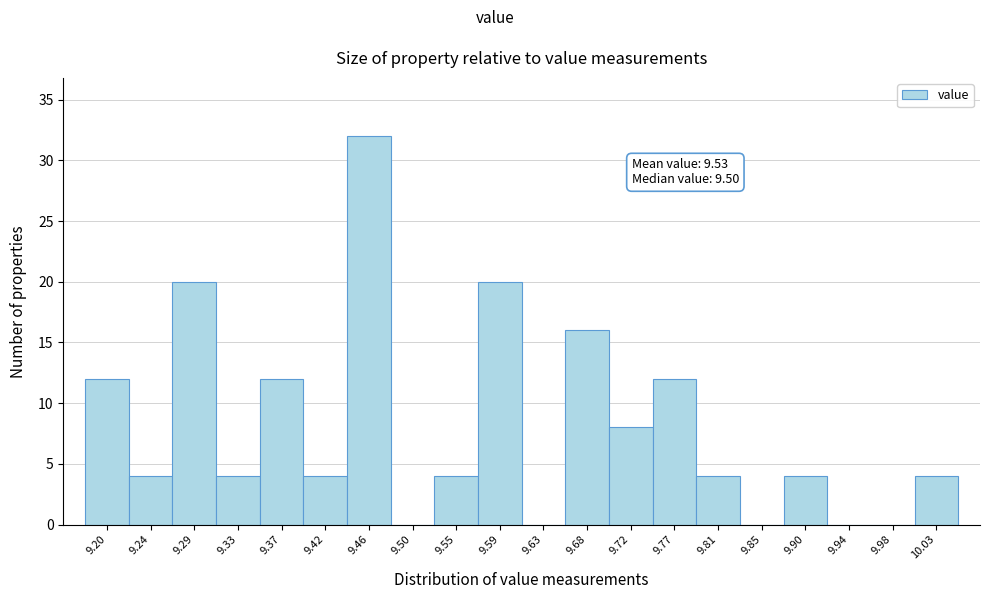

Reading left to right, transcribe all the data shown in this chart.

9.20=12	9.24=4	9.29=20	9.33=4	9.37=12	9.42=4	9.46=32	9.50=0	9.55=4	9.59=20	9.63=0	9.68=16	9.72=8	9.77=12	9.81=4	9.85=0	9.90=4	9.94=0	9.98=0	10.03=4